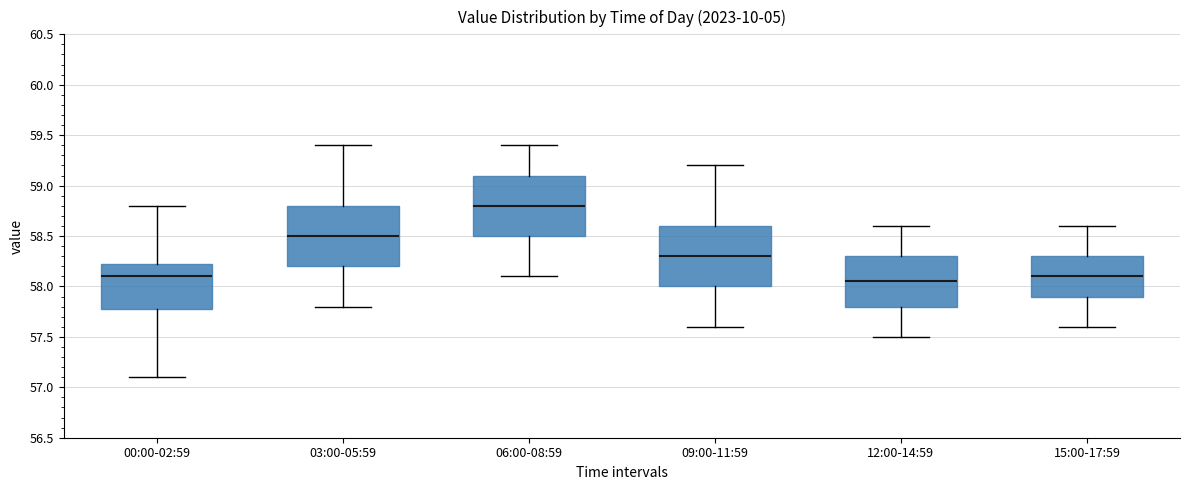

Reading left to right, read every box against the y-axis: the position of its median line, the range the box covers, and the ends of its whiskers. The values are not printed on the chart, so give them approximately, as read against the axis.

00:00-02:59: median 58.10, box 57.80 to 58.25, whiskers 57.10 to 58.80
03:00-05:59: median 58.50, box 58.20 to 58.80, whiskers 57.80 to 59.40
06:00-08:59: median 58.80, box 58.50 to 59.10, whiskers 58.10 to 59.40
09:00-11:59: median 58.30, box 58.00 to 58.60, whiskers 57.60 to 59.20
12:00-14:59: median 58.05, box 57.80 to 58.30, whiskers 57.50 to 58.60
15:00-17:59: median 58.10, box 57.90 to 58.30, whiskers 57.60 to 58.60